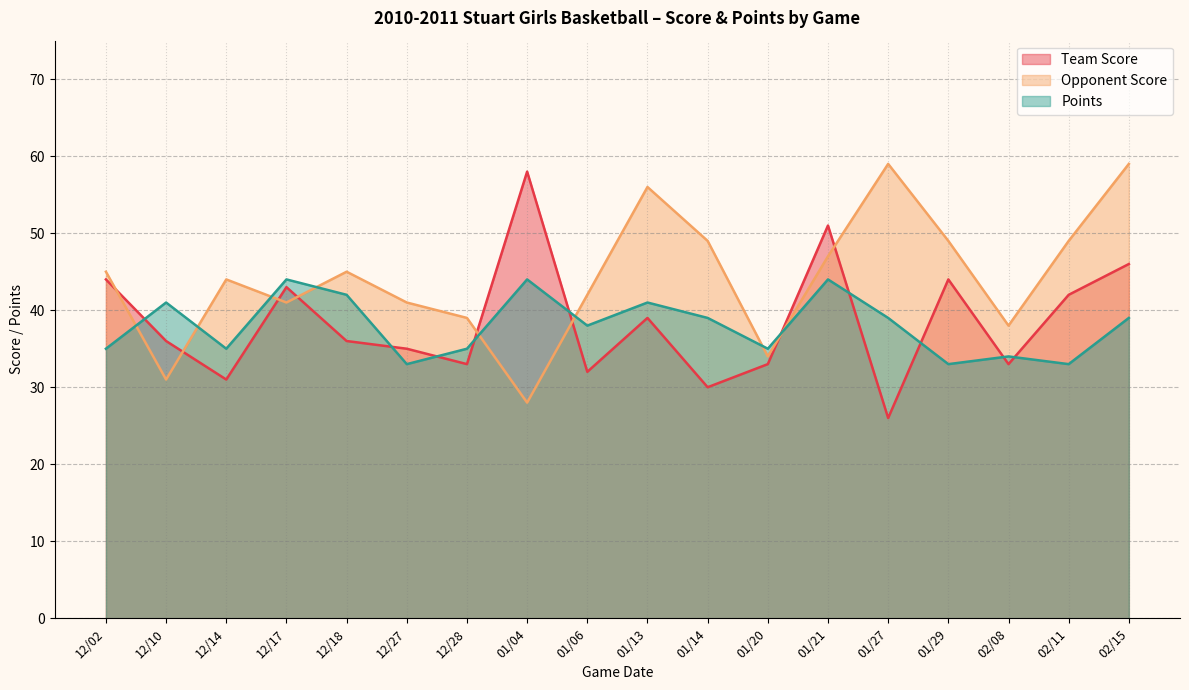

At 02/08, list the series in order from largest to smallest.

Opponent Score, Points, Team Score